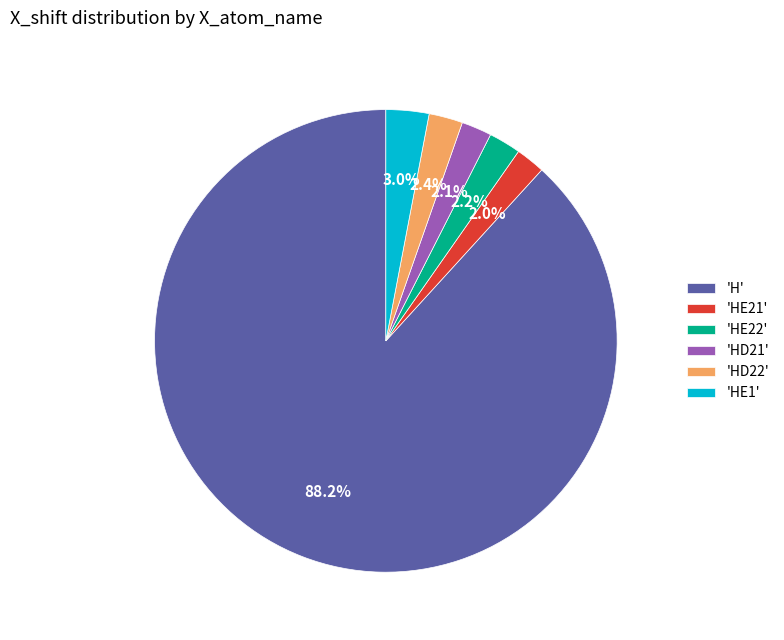

To the nearest percent, what is the difference between the largest and smallest slice percentages?

86%